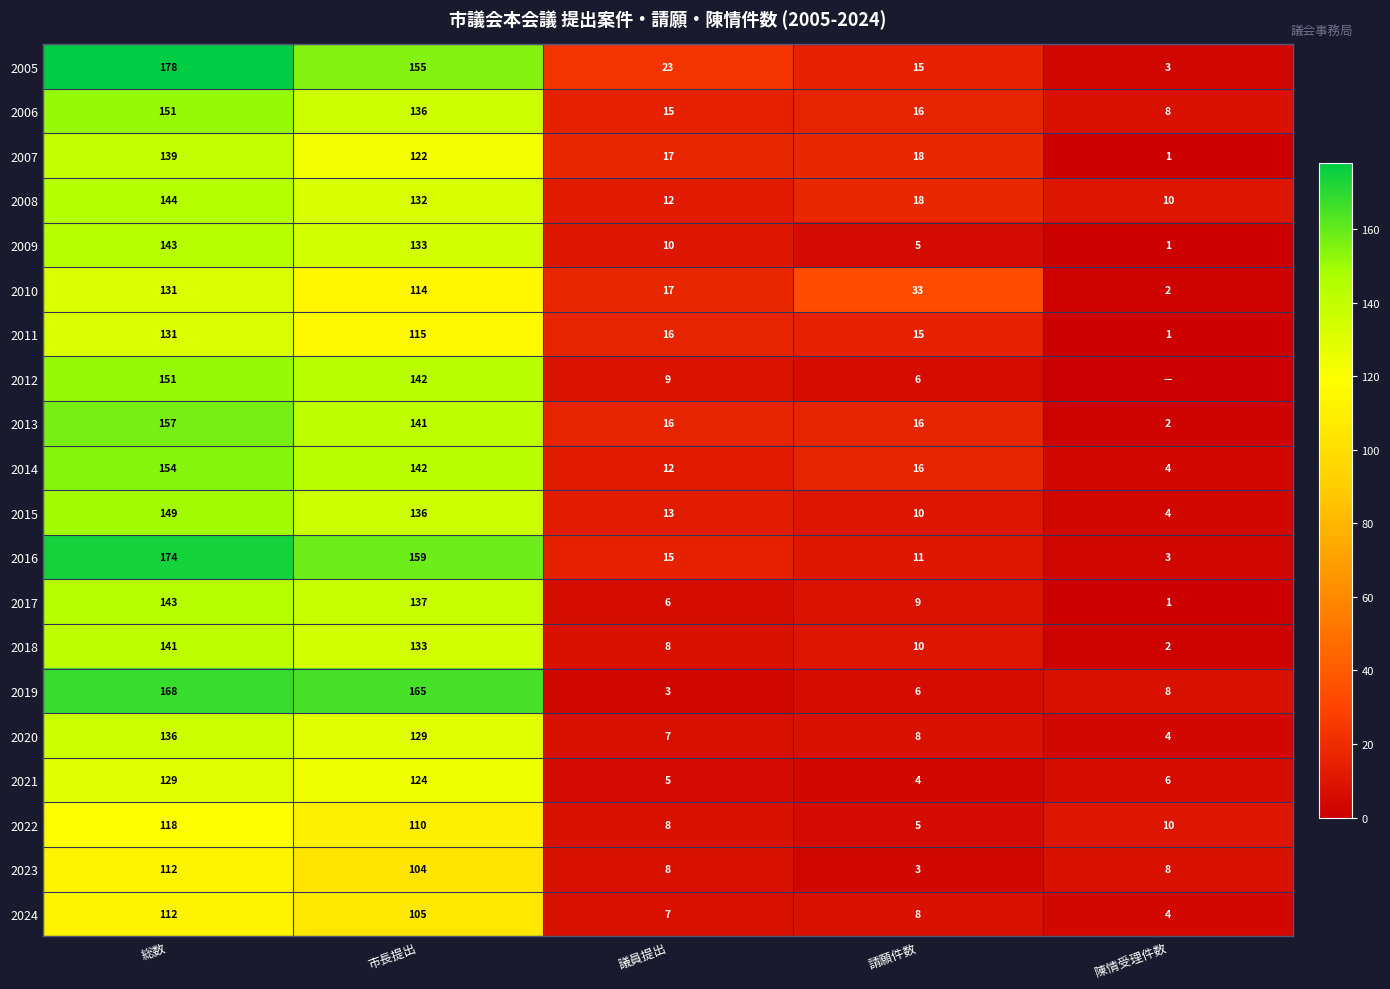

What is the spread (max minus min) of values at 市長提出?

61